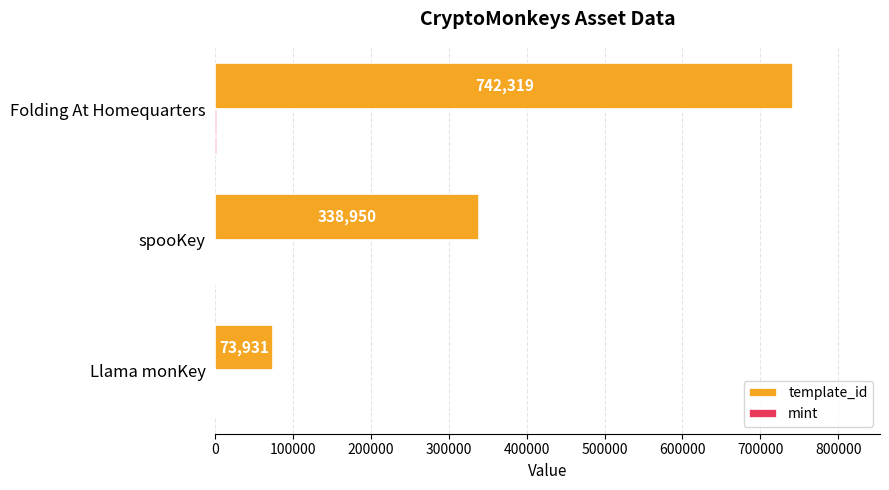

The value of template_id at Llama monKey is 103404. True or false?

False